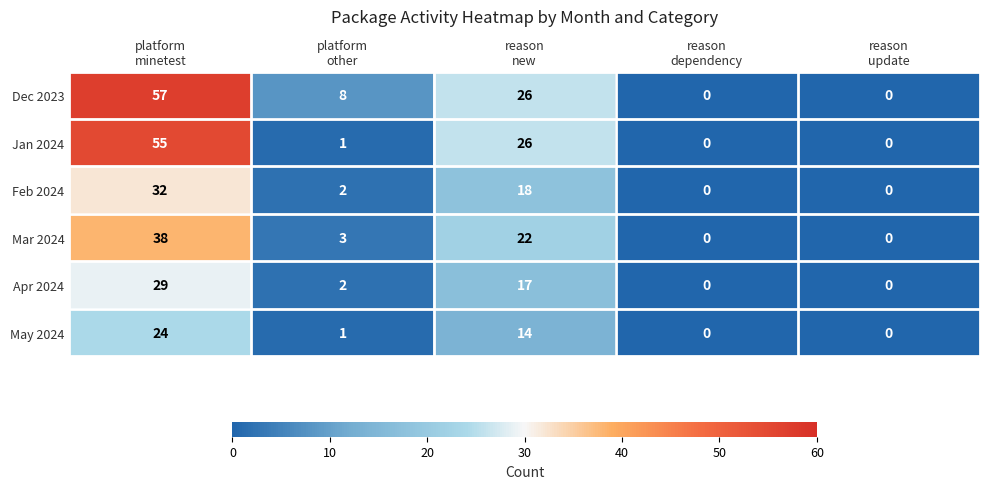

What is the greatest value displayed?

57